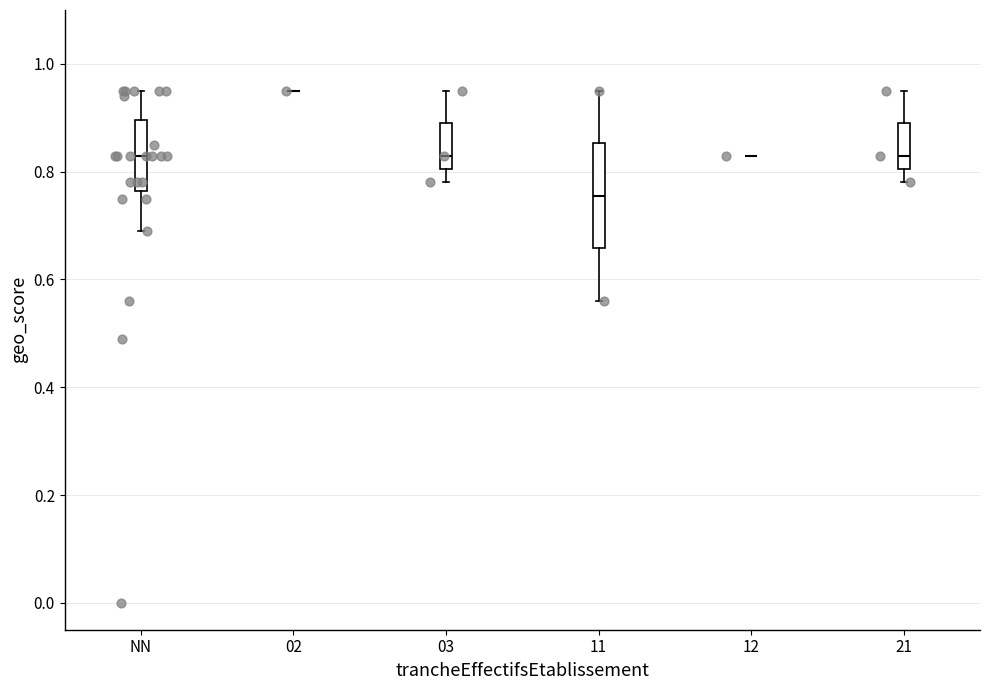

Reading left to right, read every box against the y-axis: the position of its median line, the range the box covers, and the ends of its whiskers. The values are not printed on the chart, so give them approximately, as read against the axis.

NN: median 0.84, box 0.76 to 0.90, whiskers 0.70 to 0.96
02: box collapsed to a line at 0.96, whiskers 0.96 to 0.96
03: median 0.84, box 0.80 to 0.90, whiskers 0.78 to 0.96
11: median 0.76, box 0.66 to 0.86, whiskers 0.56 to 0.96
12: box collapsed to a line at 0.84, whiskers 0.84 to 0.84
21: median 0.84, box 0.80 to 0.90, whiskers 0.78 to 0.96